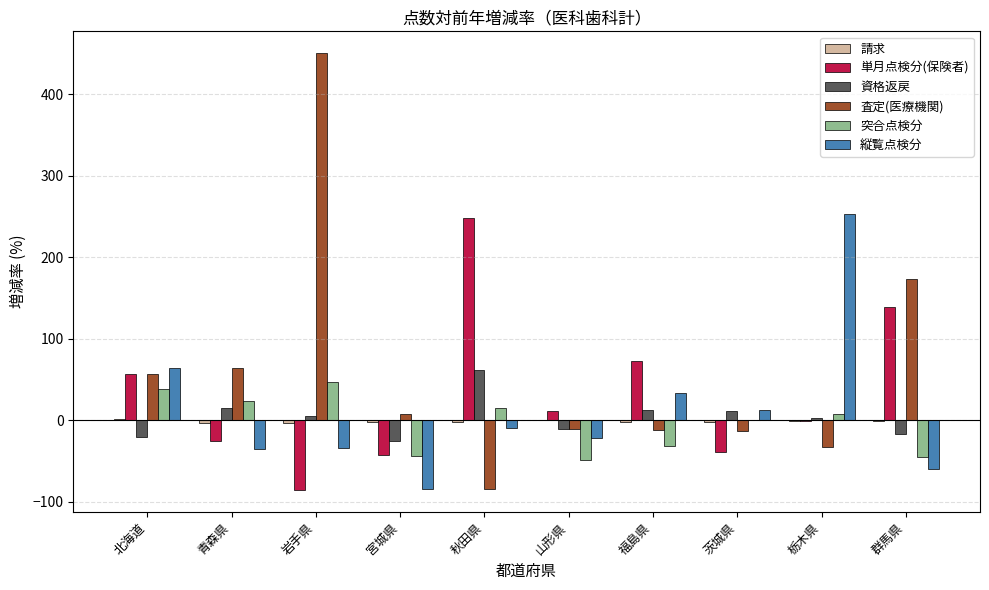

True or false: 縦覧点検分 has a value of -33.0 at 群馬県.

False